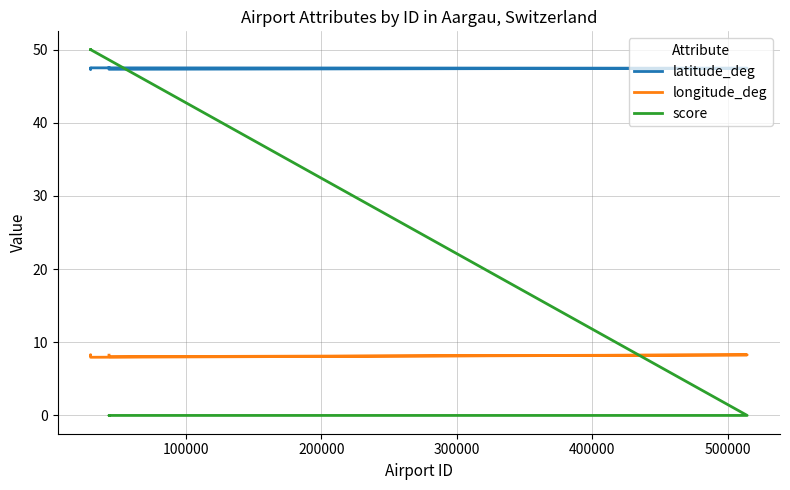

True or false: longitude_deg and latitude_deg intersect in this chart.

False